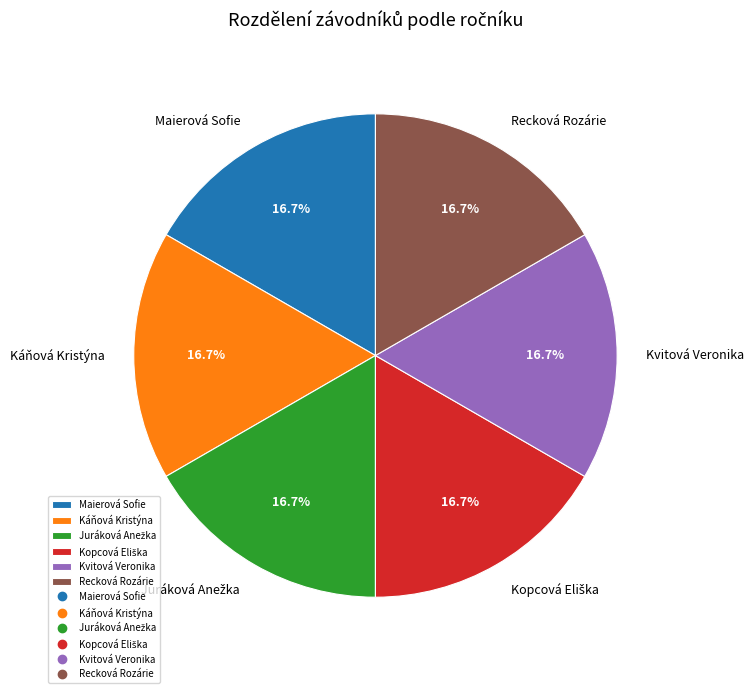

What portion of the pie excludes Maierová Sofie?

83.3%